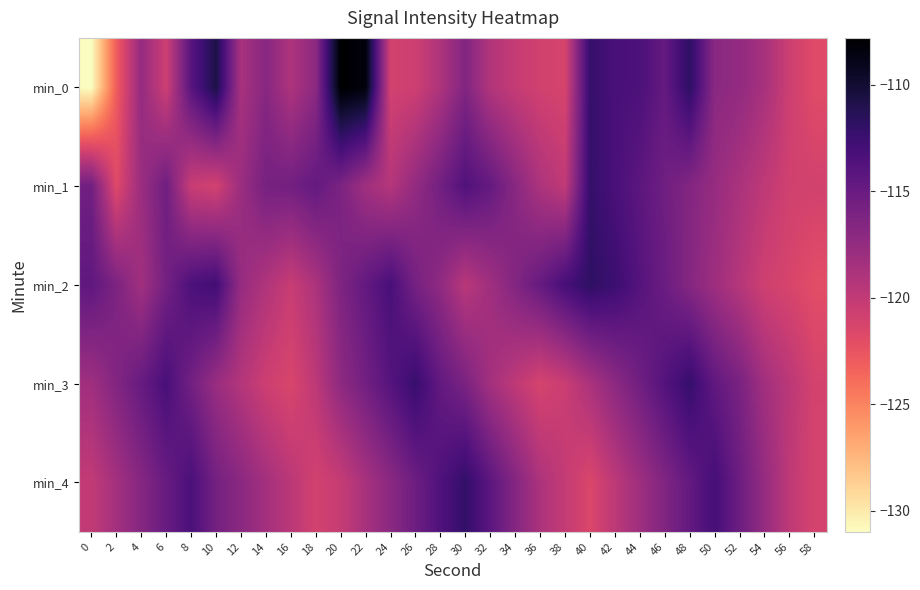

What is the smallest value displayed?

-131.0